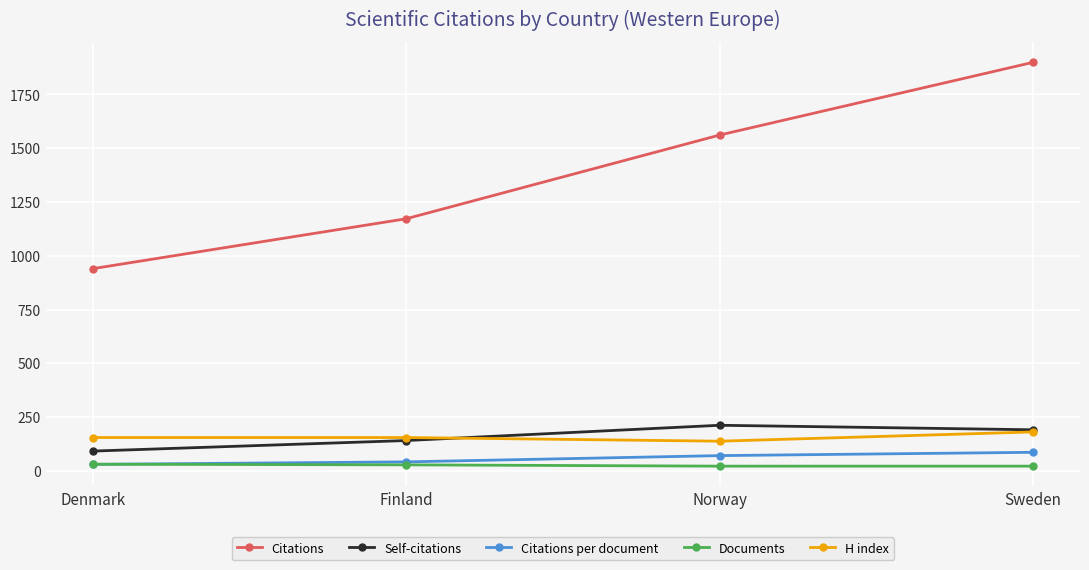

Where does the Documents series first go above 28?

Denmark